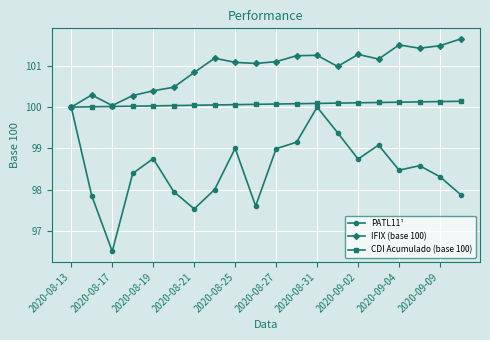

What is the maximum value shown in the chart?

101.7